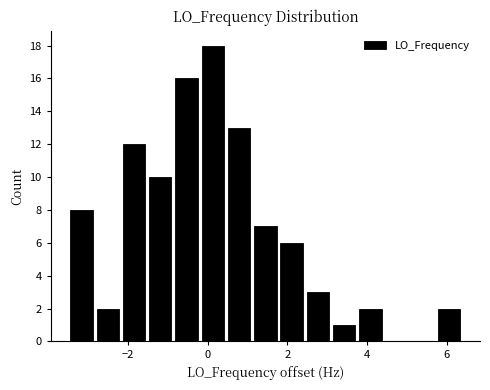

Read against the x-axis, roughly where is the centre of the tallest bar?

0.2